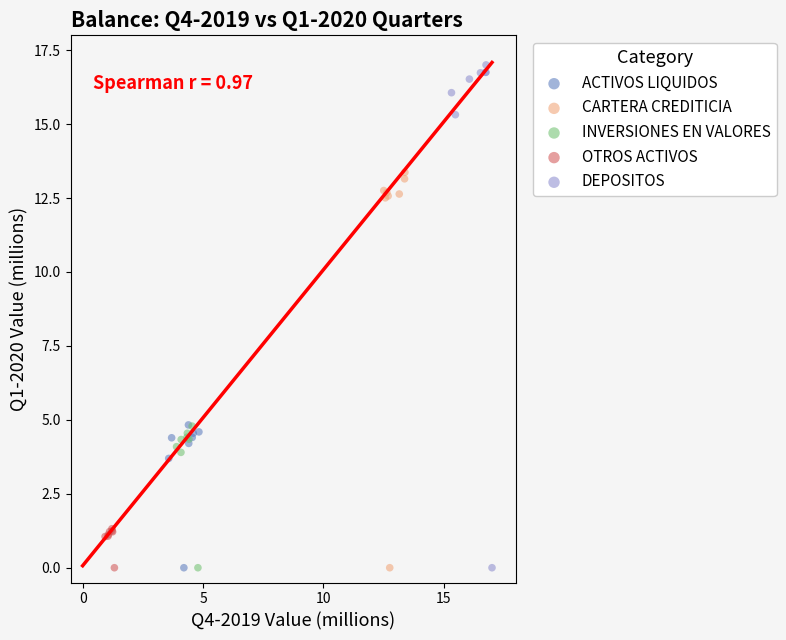

Which series has the largest Y range (max minus min)?

DEPOSITOS